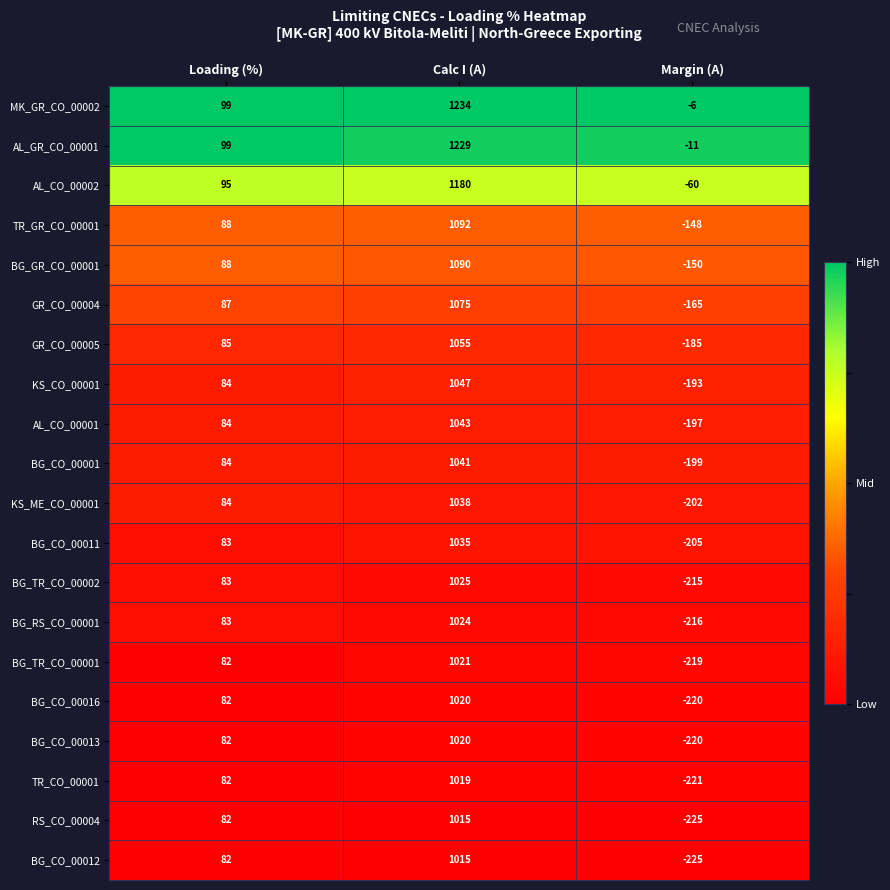

List the labels in order of KS_ME_CO_00001 value, largest first.

Calc I (A), Loading (%), Margin (A)